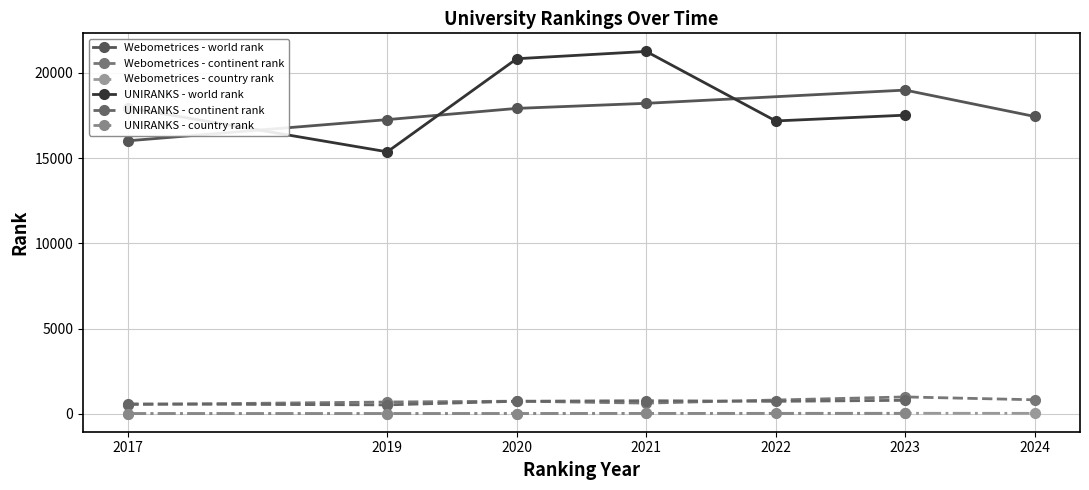

Which label corresponds to the largest value in the chart?

2021